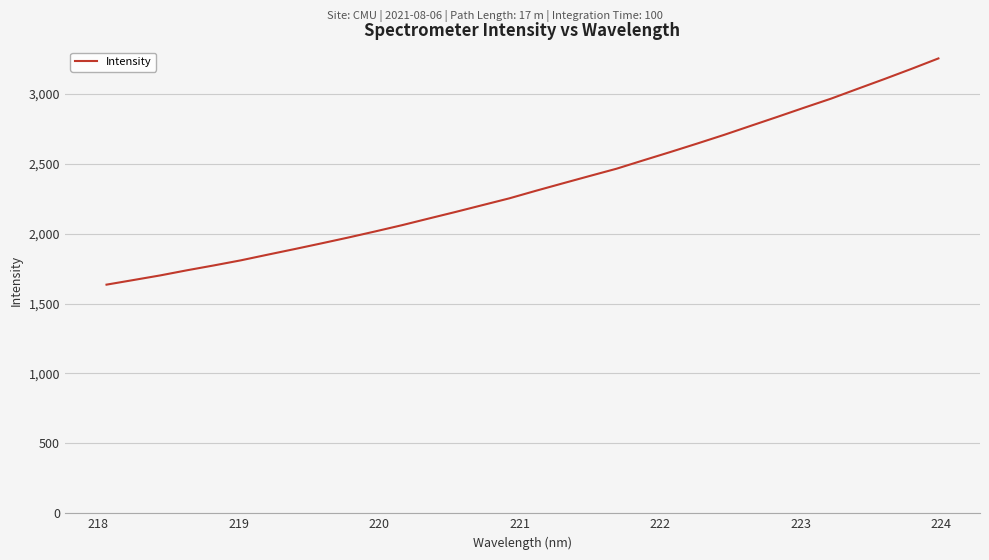

How many lines are shown in the chart?

1